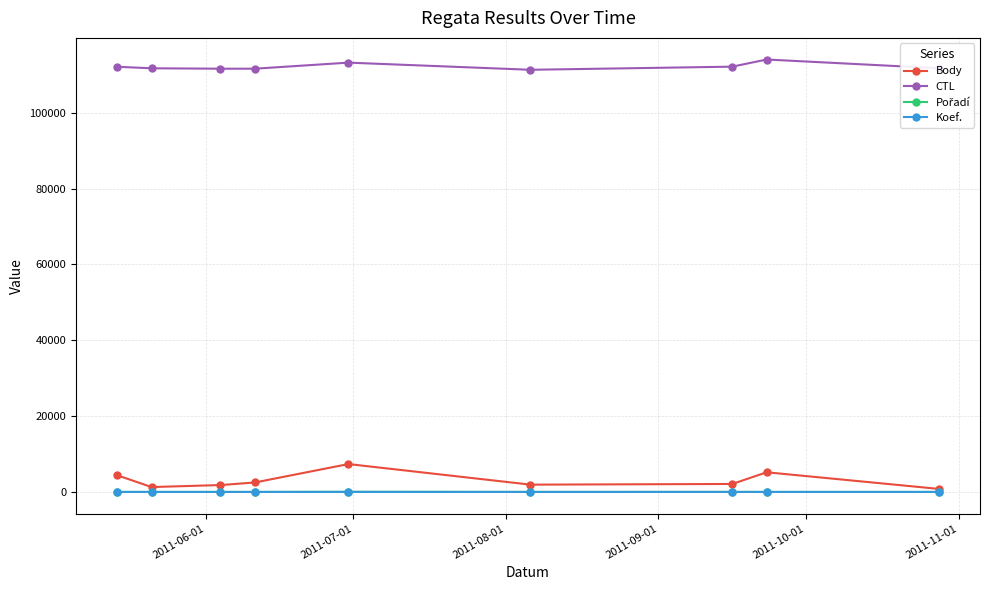

How many data points in Koef. are less than 4?

1